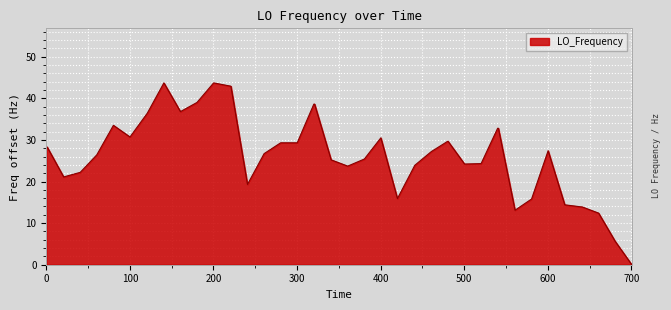

What is the difference between the maximum and minimum values?

43.7